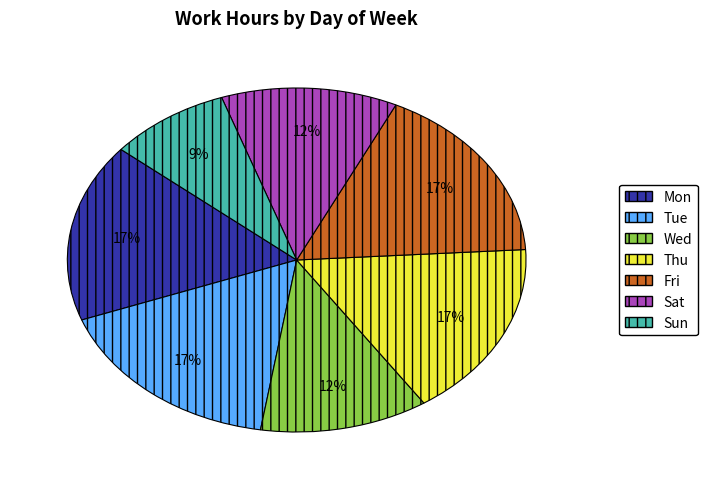

To the nearest percent, what is the combined percentage of Sat and Sun?

21%